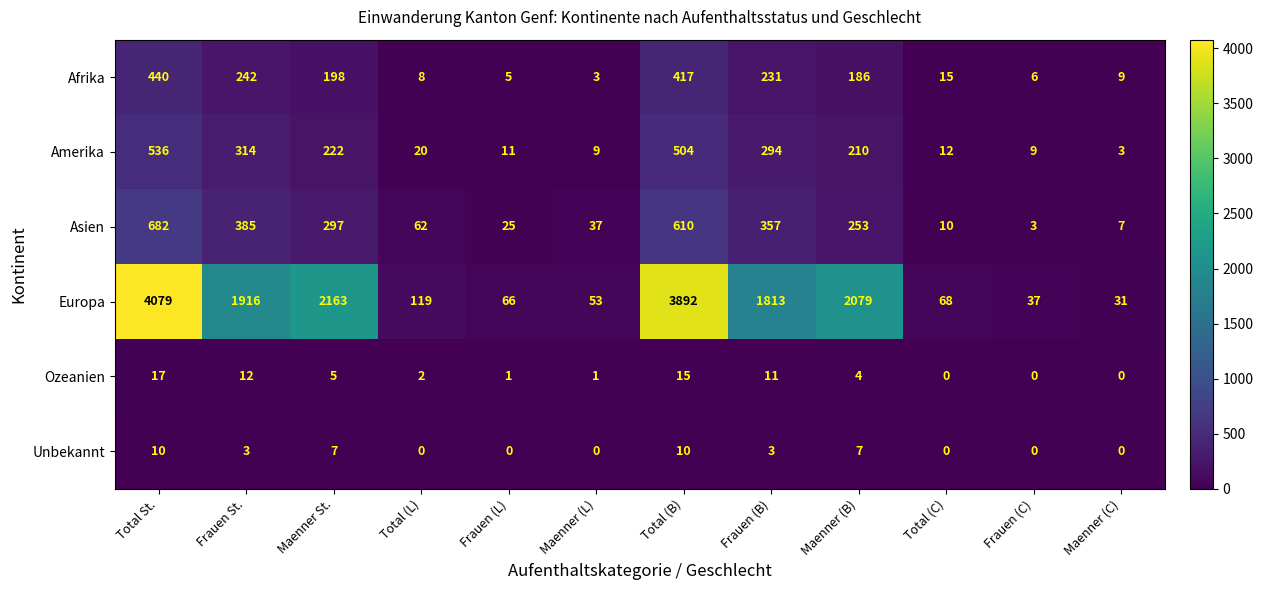

List the series in order of their peak value, highest first.

Europa, Asien, Amerika, Afrika, Ozeanien, Unbekannt